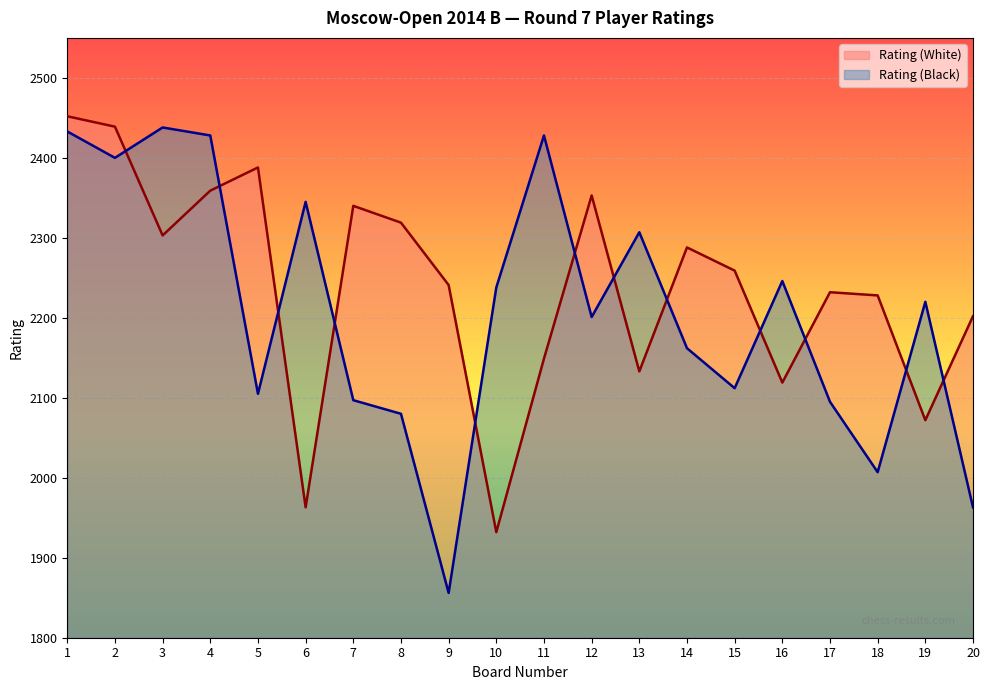

The Rating (White) series shows 2353 at 12. True or false?

True